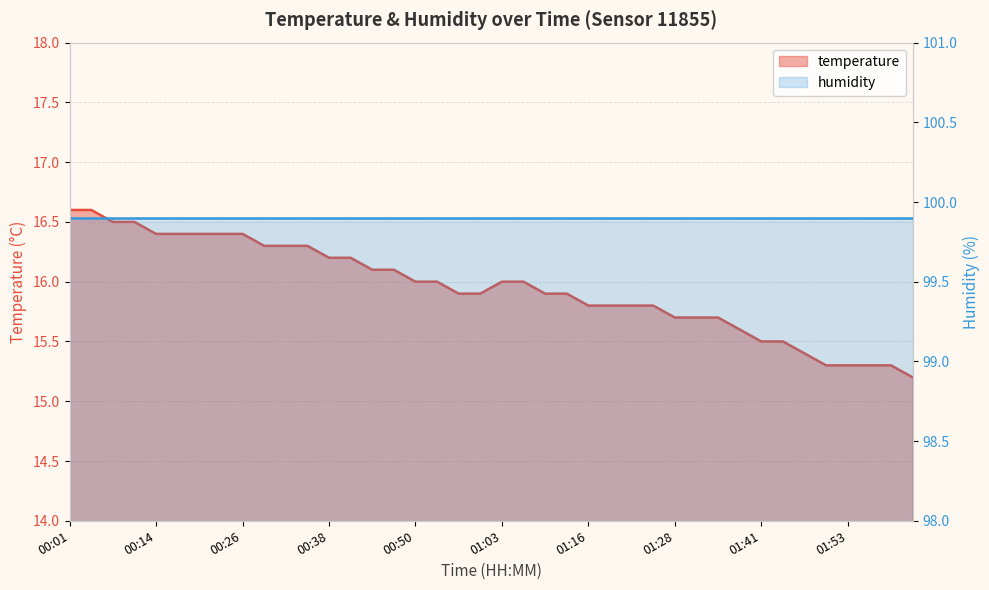

What is the difference between the maximum and minimum values?

1.4